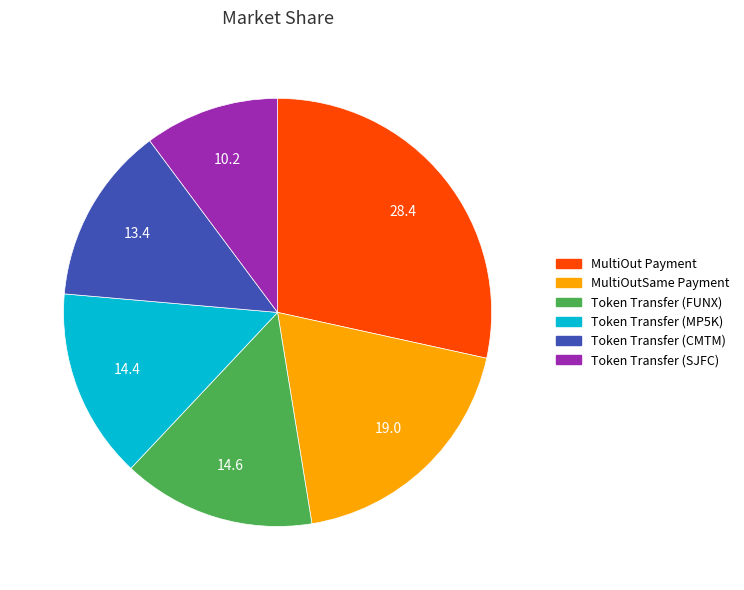

Approximately how many times larger is the value at Token Transfer (MP5K) compared to Token Transfer (FUNX)?

1.0